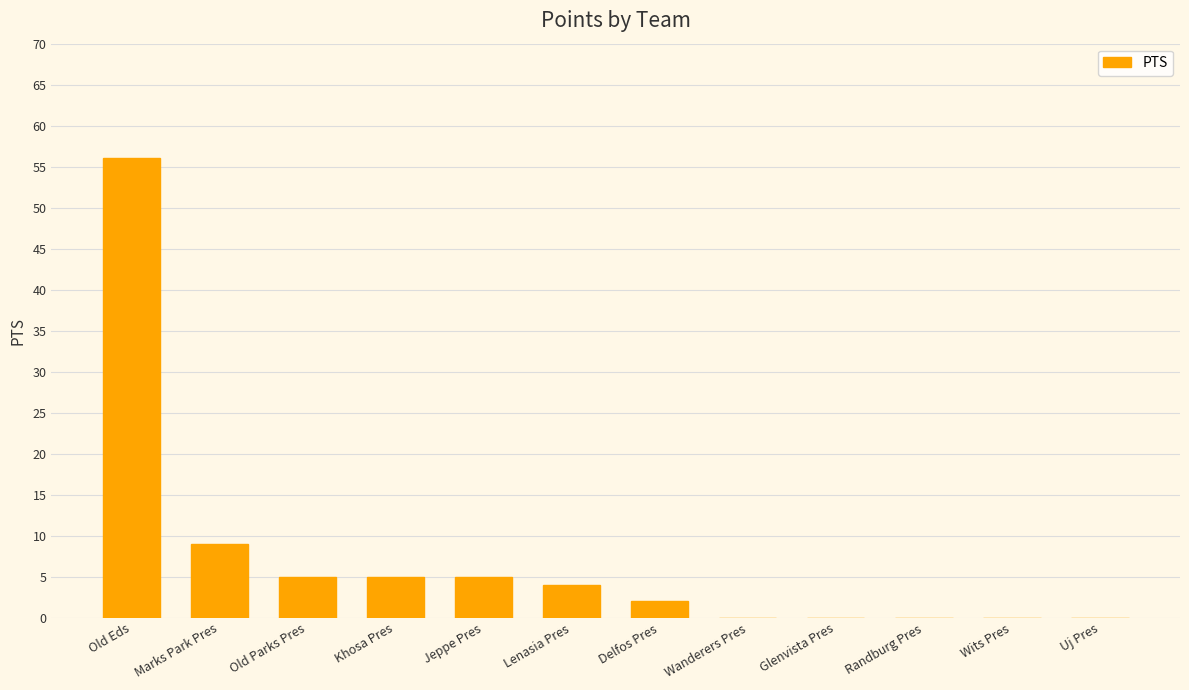

What is the change in value from Lenasia Pres to Wits Pres?

-4